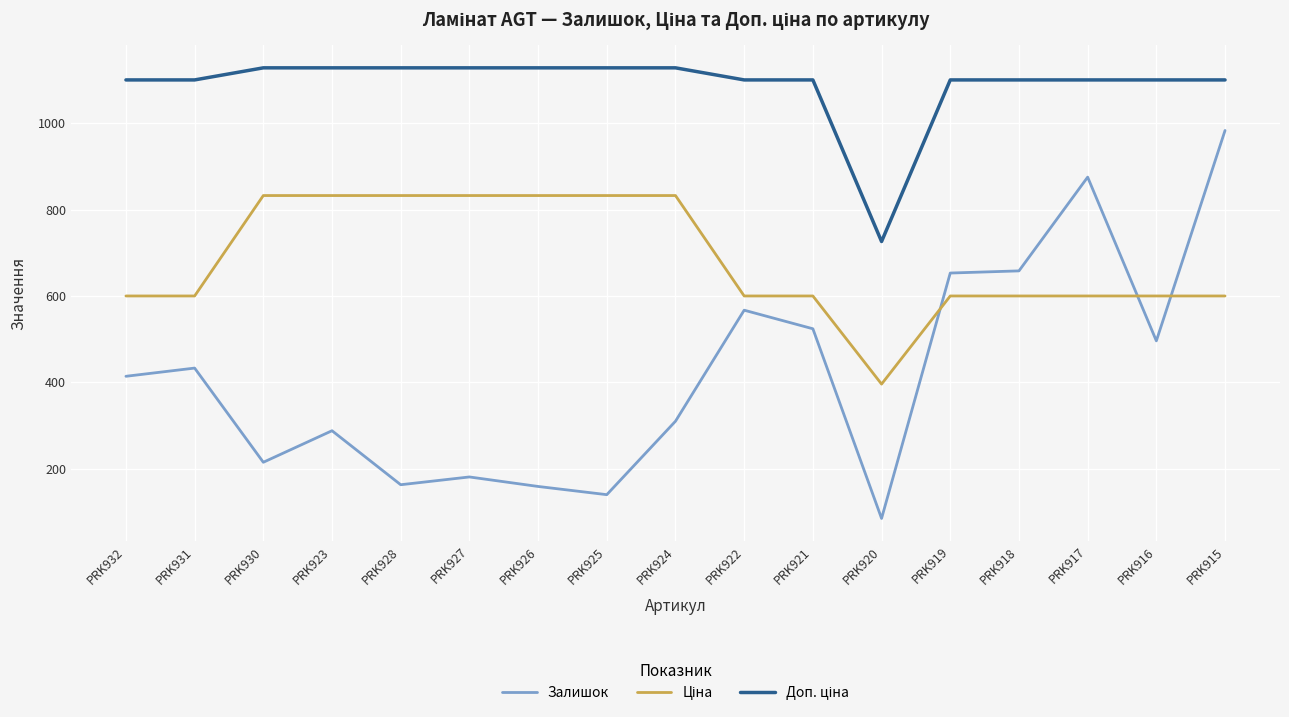

Which label corresponds to the smallest value in the chart?

PRK920